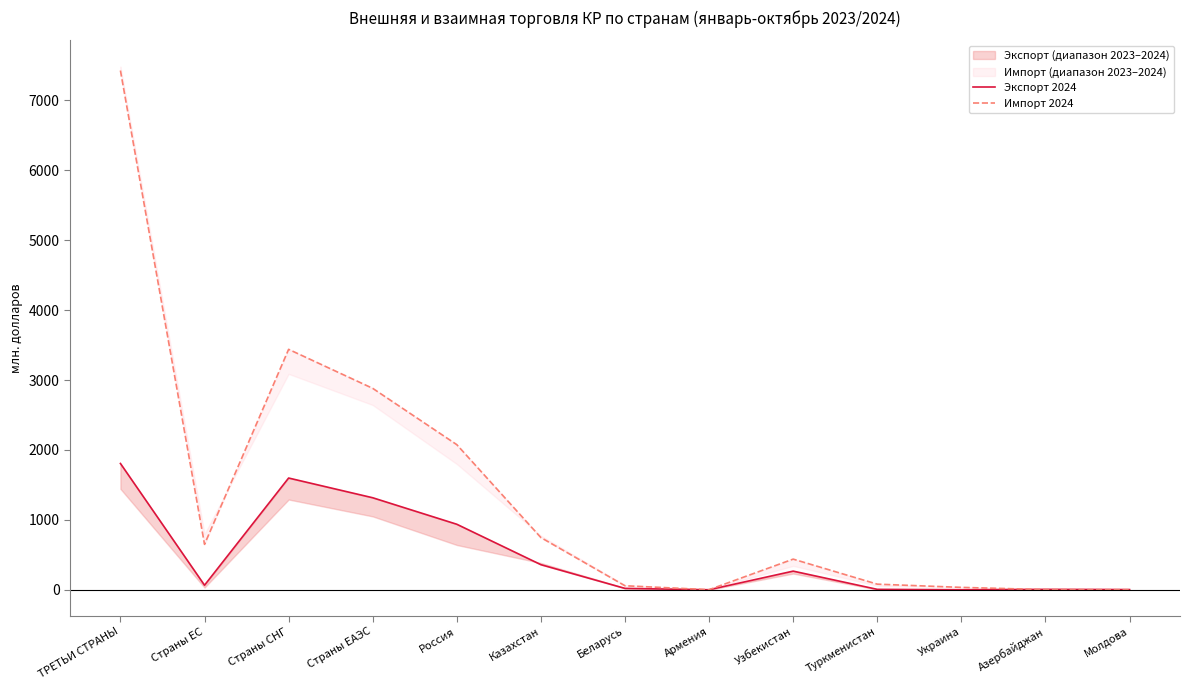

At which label does Экспорт 2024 reach its peak?

ТРЕТЬИ СТРАНЫ